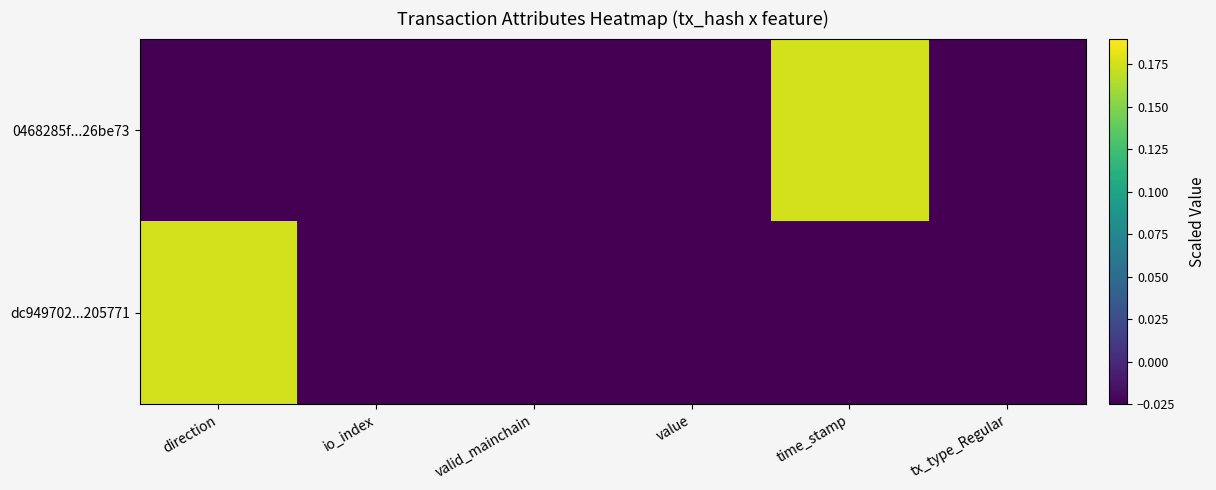

Rank the series by their maximum value, from highest to lowest.

0468285f...26be73, dc949702...205771